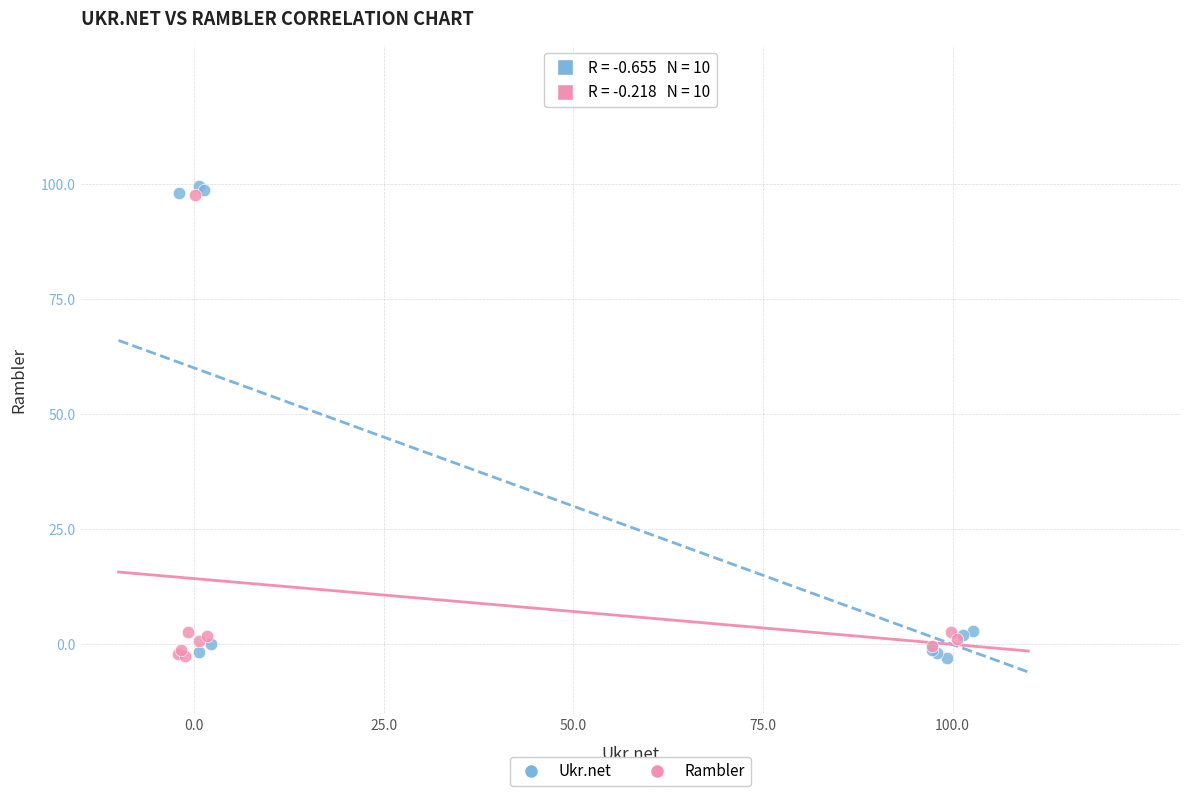

What are all the series names shown in the legend?

Ukr.net, Rambler